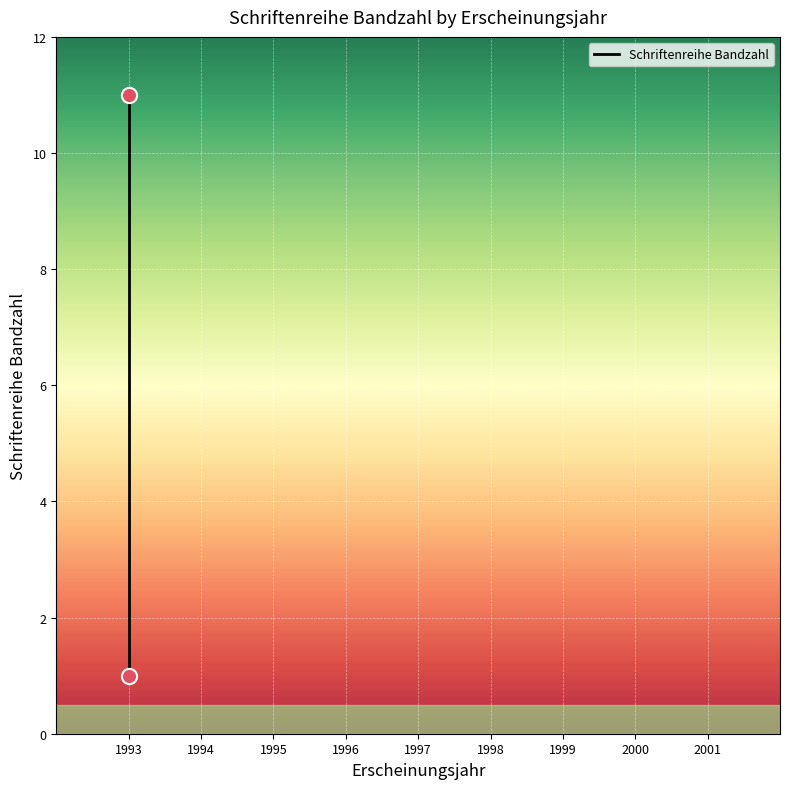

What is the average Y value?

6